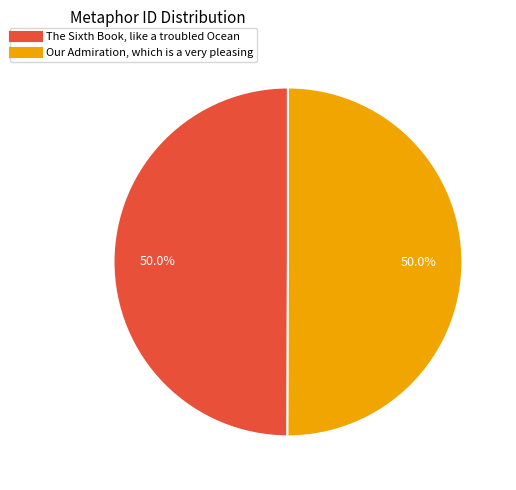

What is the ratio of the value at Our Admiration, which is a very pleasing to the value at The Sixth Book, like a troubled Ocean?

1.0